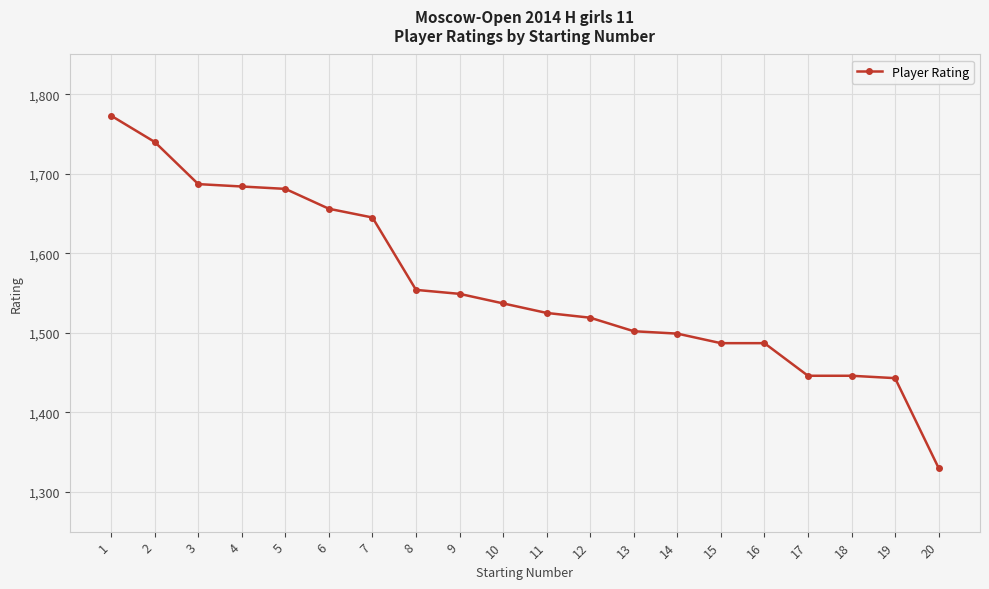

Is it true that the value at 5 is 1681?

True